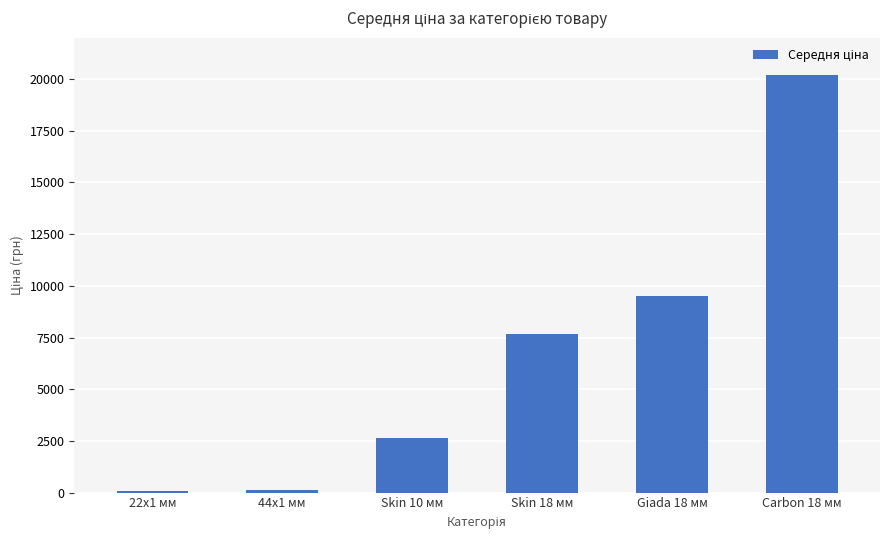

Are the bars grouped side by side (vs. stacked)?

No